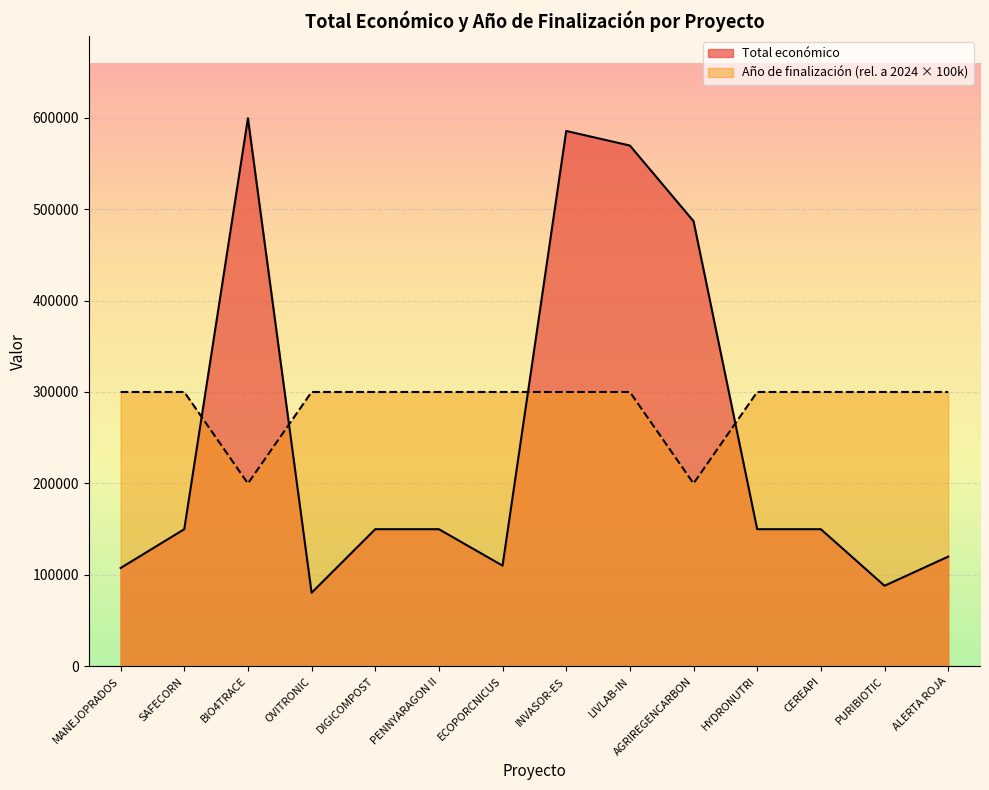

How many interior local valleys does the Total económico series have?

3